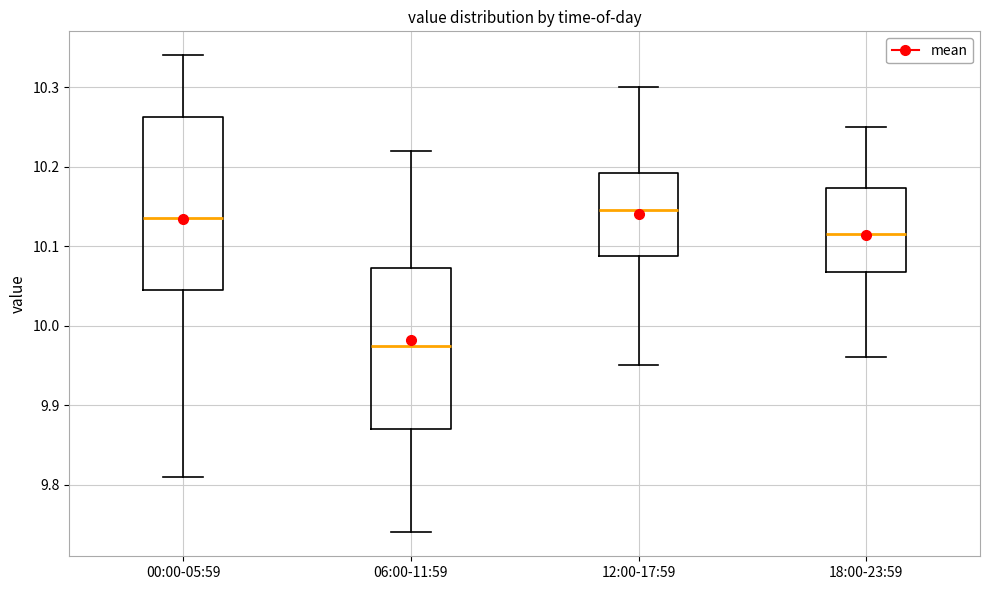

Reading left to right, read every box against the y-axis: the position of its median line, the range the box covers, and the ends of its whiskers. The values are not printed on the chart, so give them approximately, as read against the axis.

00:00-05:59: median 10.14, box 10.05 to 10.26, whiskers 9.81 to 10.34
06:00-11:59: median 9.98, box 9.87 to 10.07, whiskers 9.74 to 10.22
12:00-17:59: median 10.15, box 10.09 to 10.19, whiskers 9.95 to 10.30
18:00-23:59: median 10.12, box 10.07 to 10.17, whiskers 9.96 to 10.25